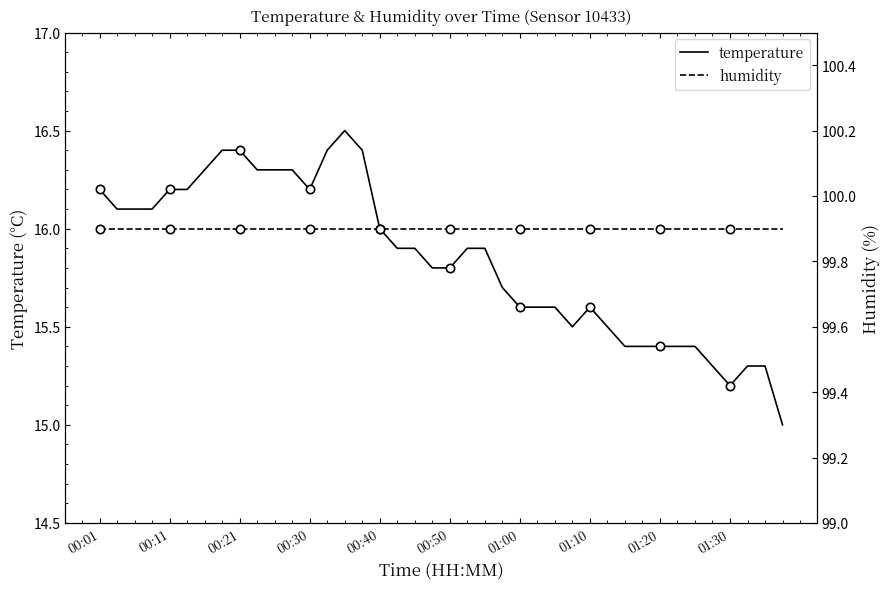

The value of temperature at 00:21 is 16.4. True or false?

True